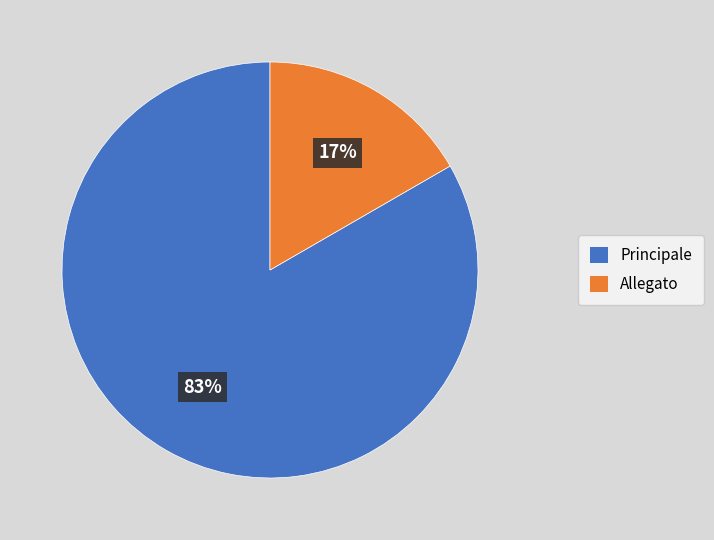

Between Principale and Allegato, which is larger?

Principale